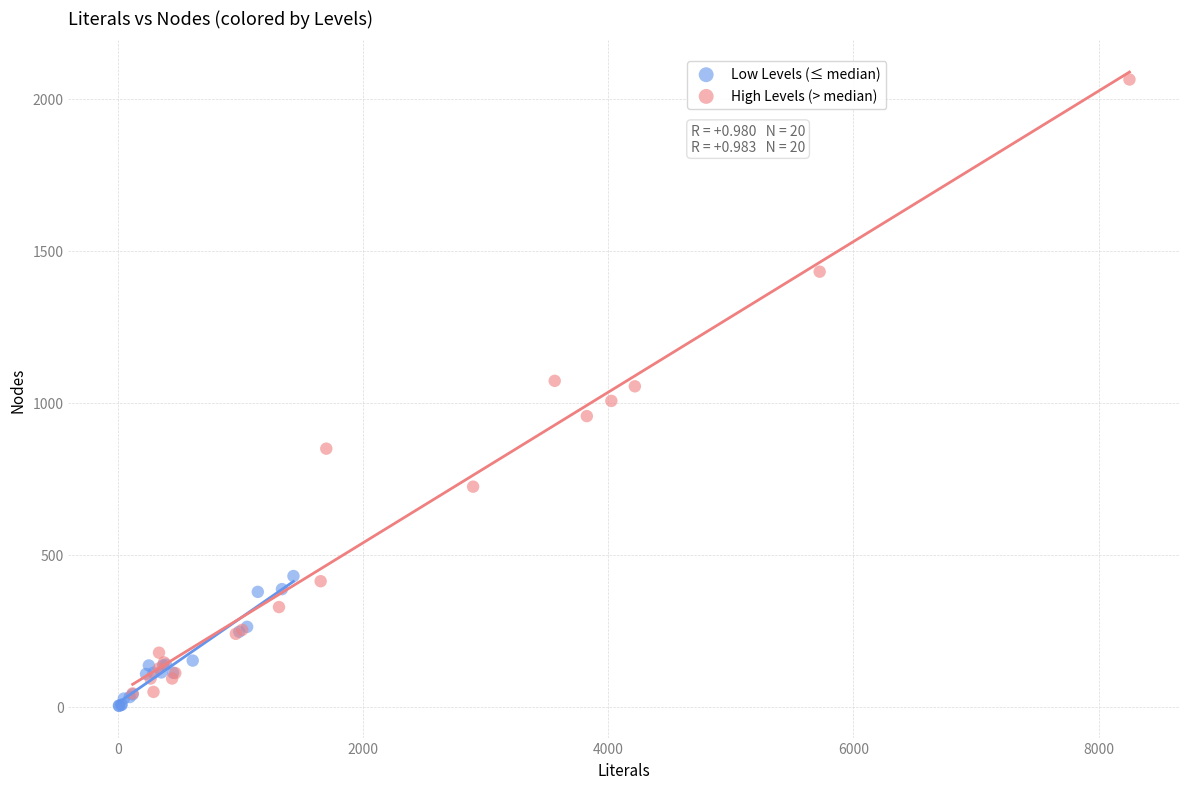

What are all the series names shown in the legend?

Low Levels (≤ median), High Levels (> median)